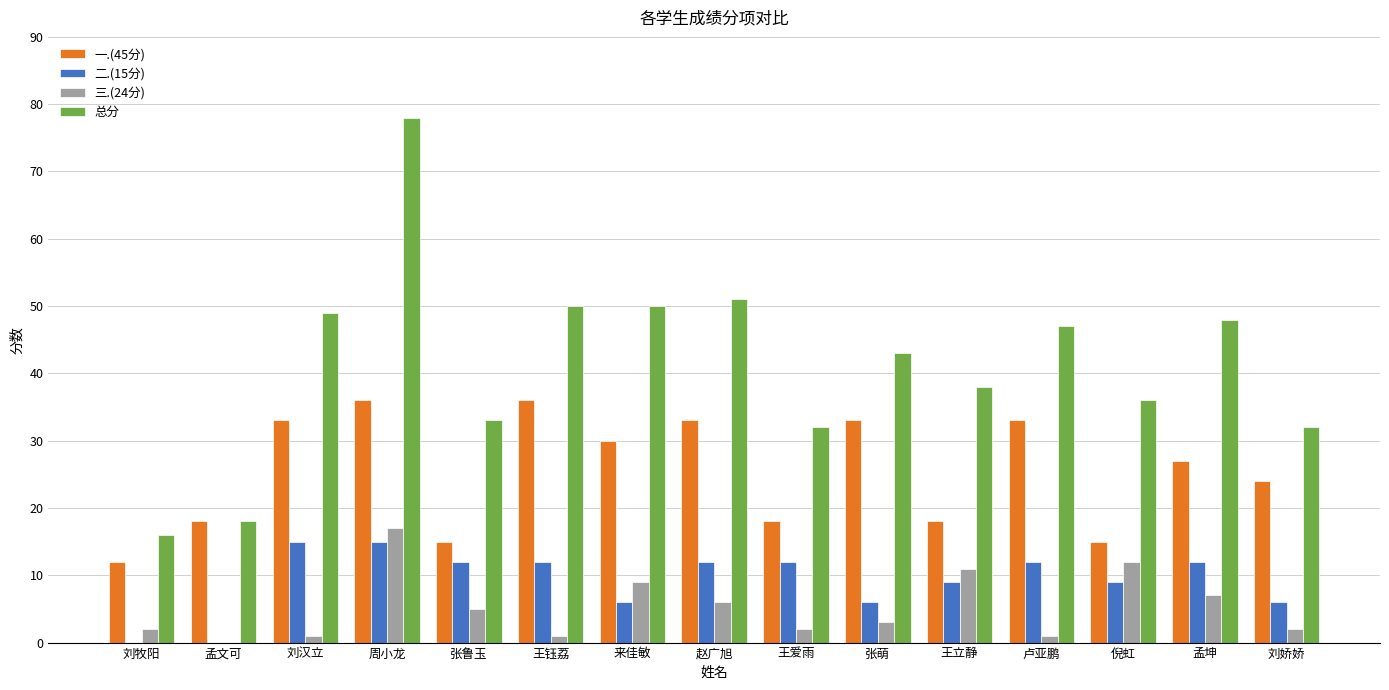

At which label does 三.(24分) reach its peak?

周小龙